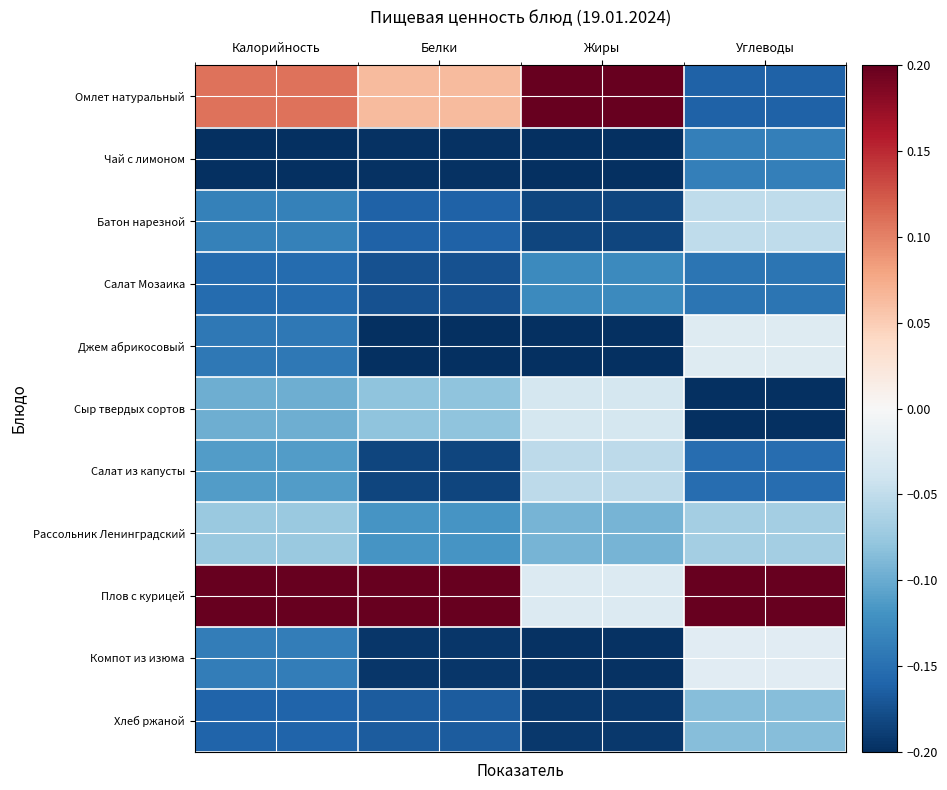

What is the total value across all series at Жиры?

-1.1